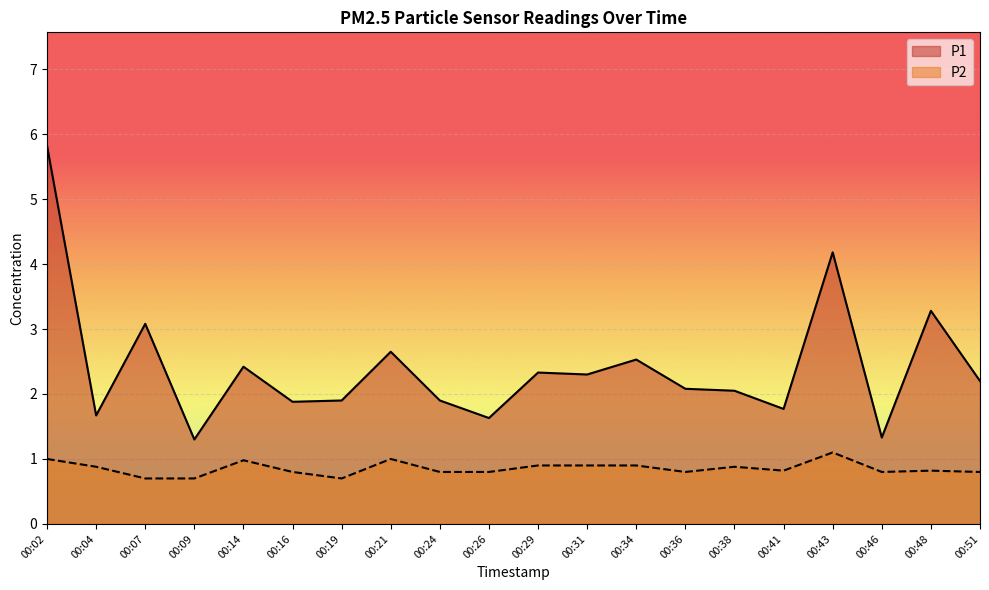

What is the difference between the maximum and second lowest values in the P1 series?

4.5